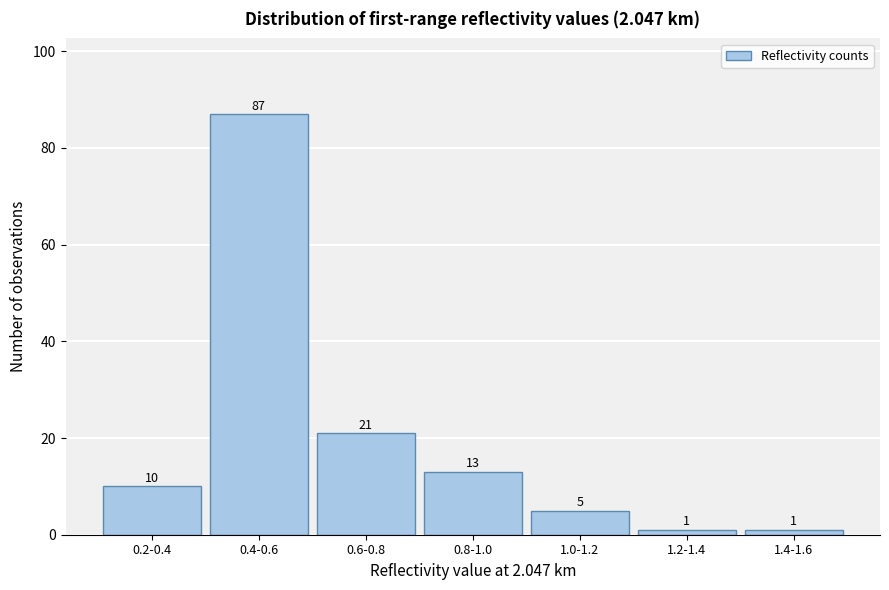

Reading left to right, what are all the values shown in this chart?

10	87	21	13	5	1	1